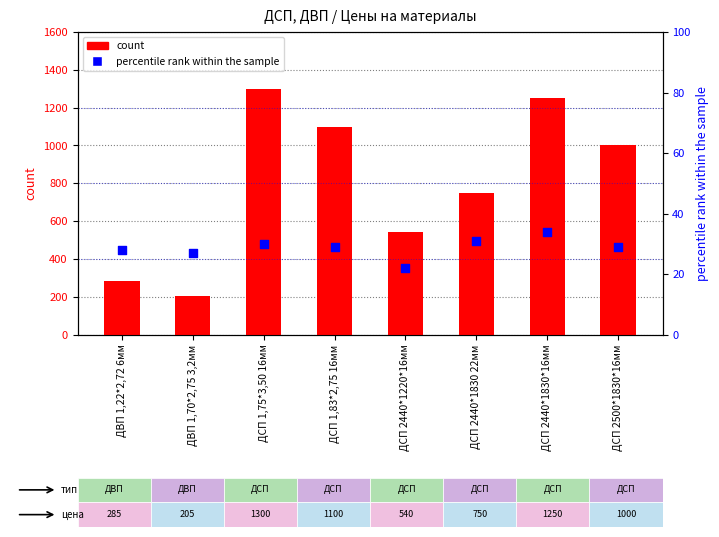

At how many categories does at least one series exceed 941?

4